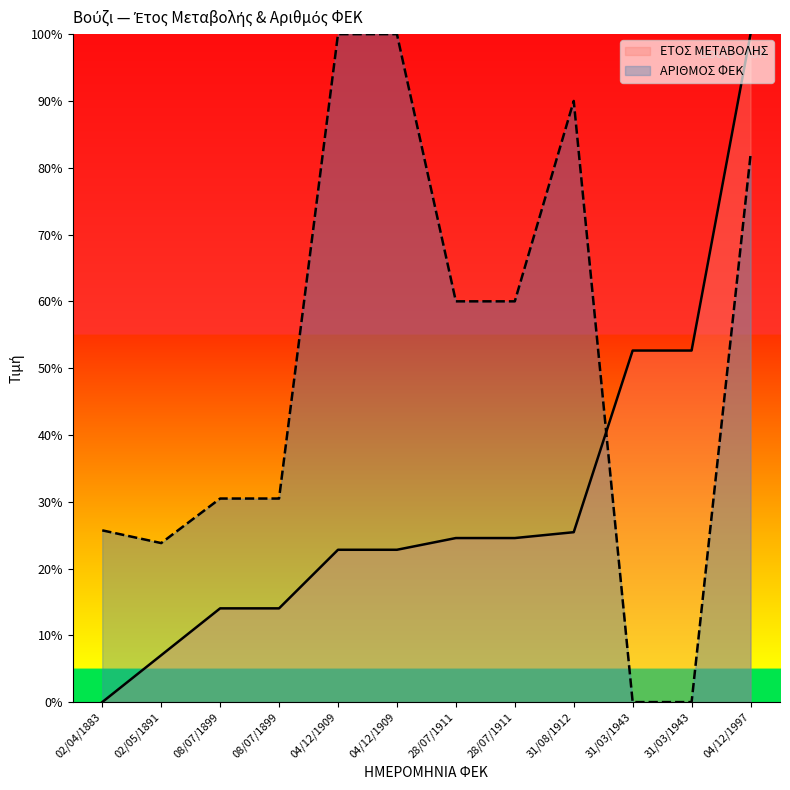

Reading right to left, list all the values displayed in this chart.

ΕΤΟΣ ΜΕΤΑΒΟΛΗΣ: 100.0	52.6	52.6	25.4	24.6	24.6	22.8	22.8	14.0	14.0	7.0	0.0
ΑΡΙΘΜΟΣ ΦΕΚ: 81.9	0.0	0.0	90.0	60.0	60.0	100.0	100.0	30.5	30.5	23.8	25.7